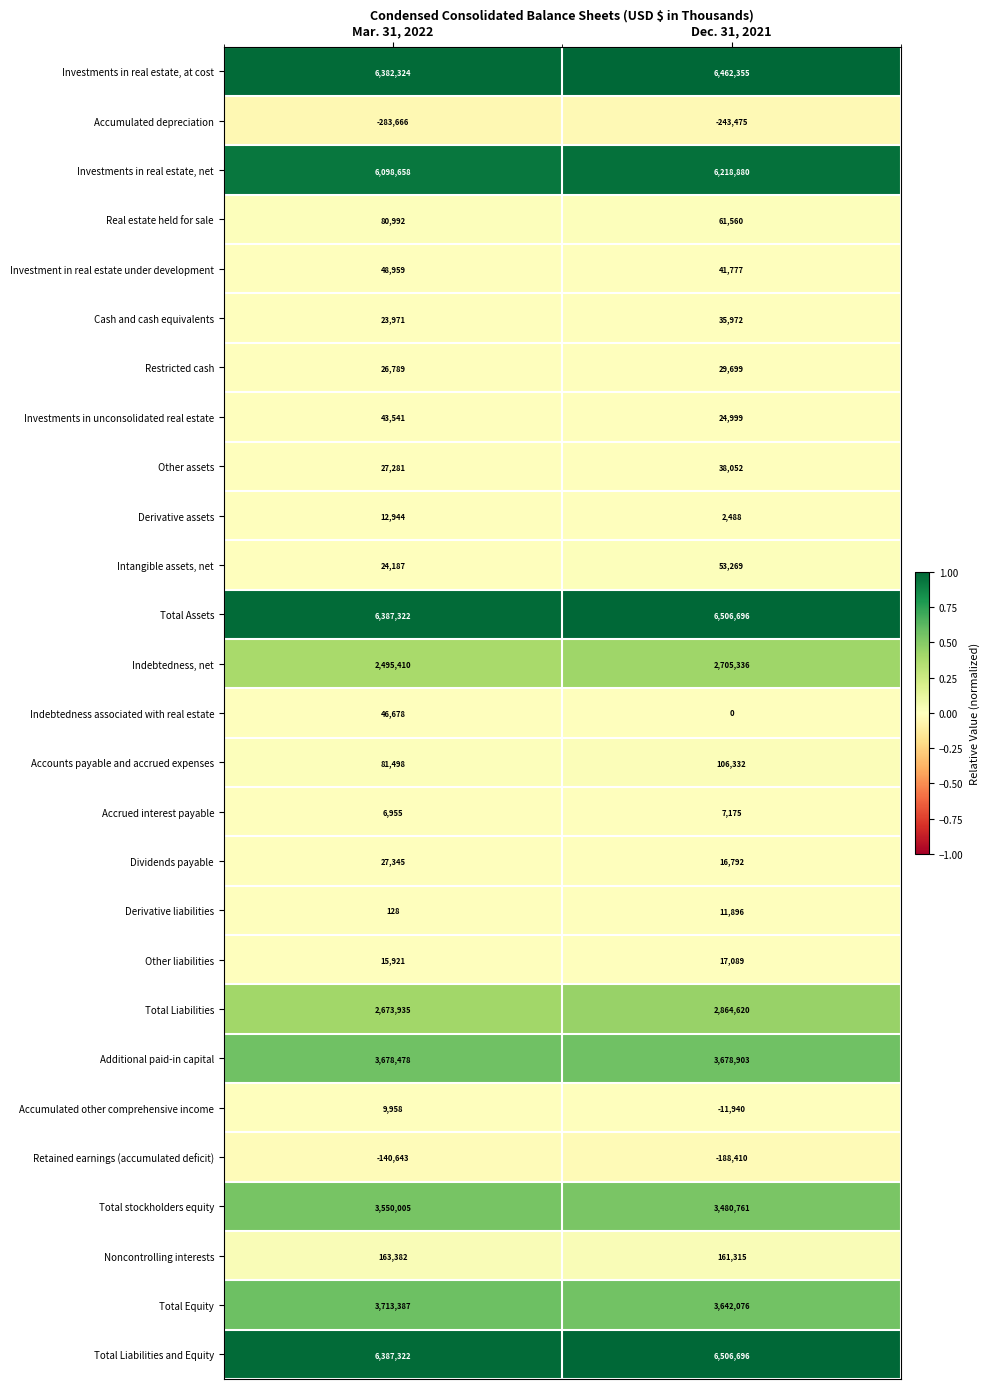

Is the value of Indebtedness, net at Mar. 31, 2022 greater than the value of Cash and cash equivalents at Mar. 31, 2022?

Yes